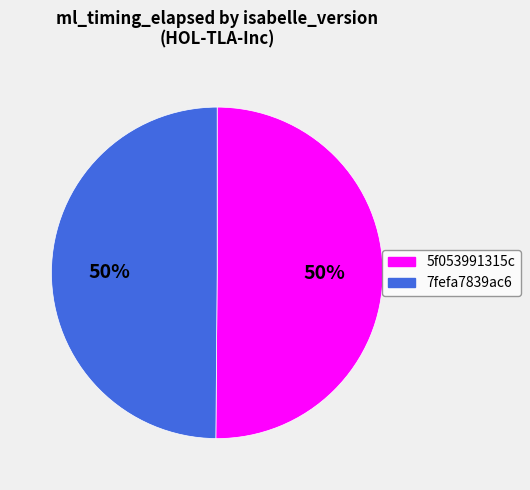

The 7fefa7839ac6 slice represents 43% of the pie. True or false?

False